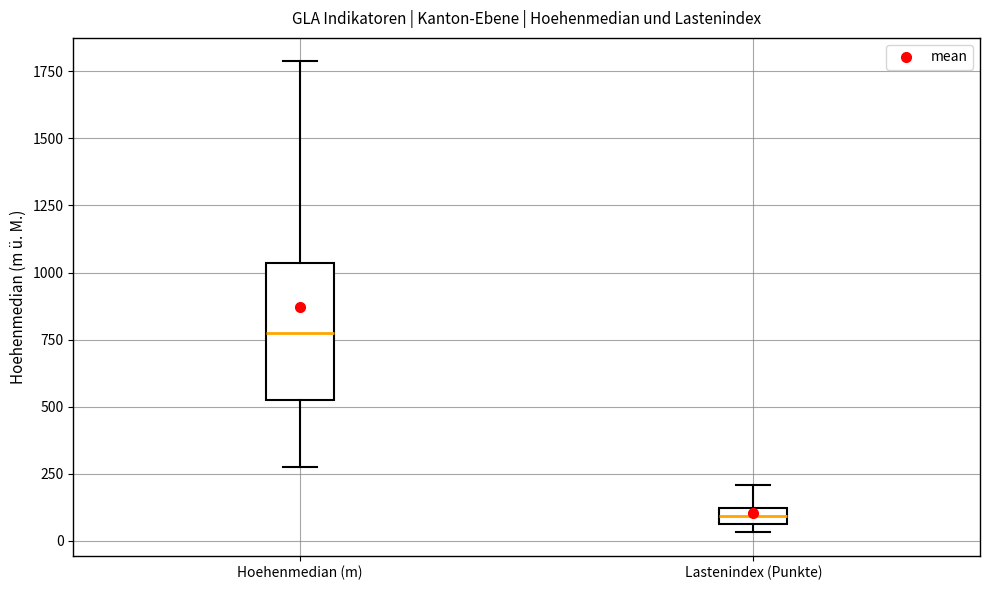

Which box has the lowest median line?

Lastenindex (Punkte)